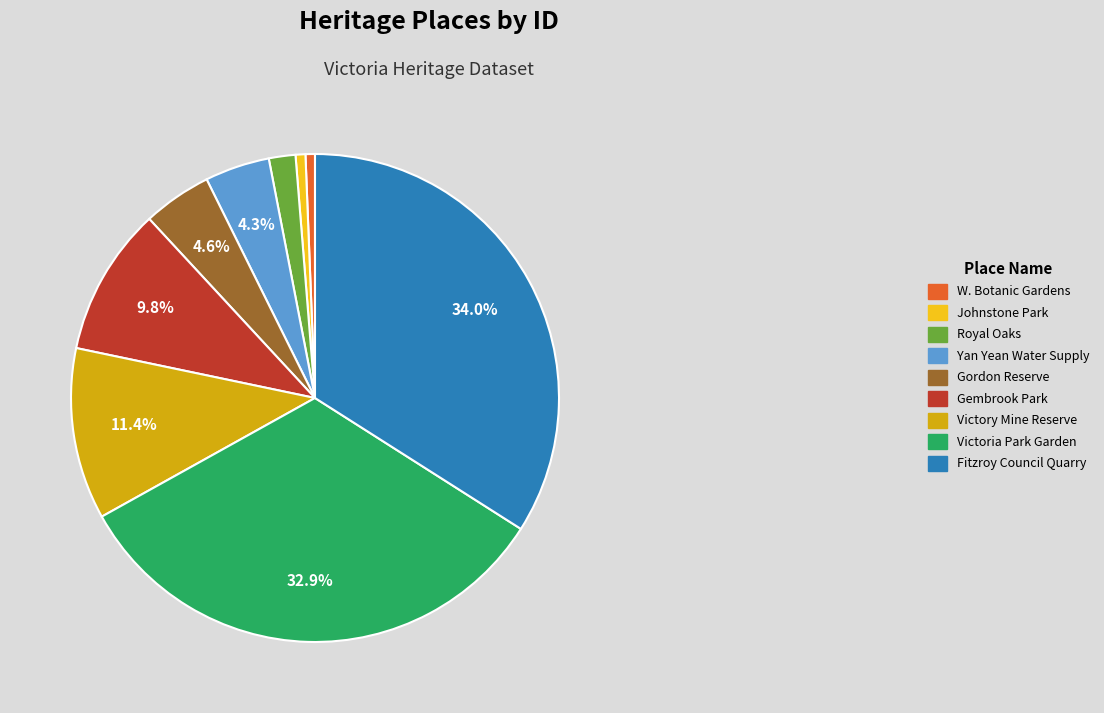

Is W. Botanic Gardens the majority of the pie?

No